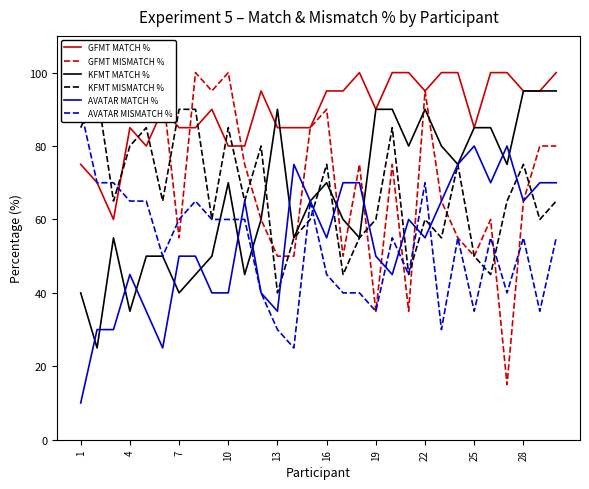

What is the difference between the maximum and minimum values in the KFMT MISMATCH % series?

55